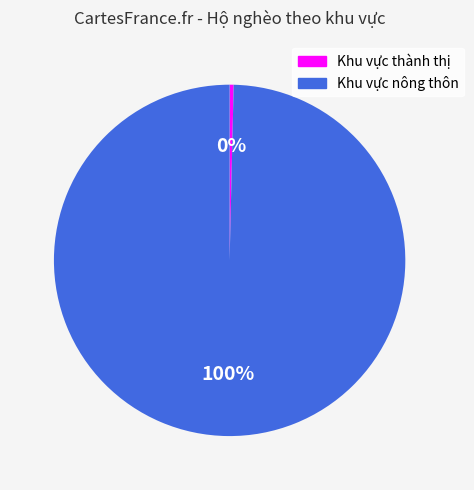

What is the ratio of the value at Khu vực nông thôn to the value at Khu vực thành thị?

270.9